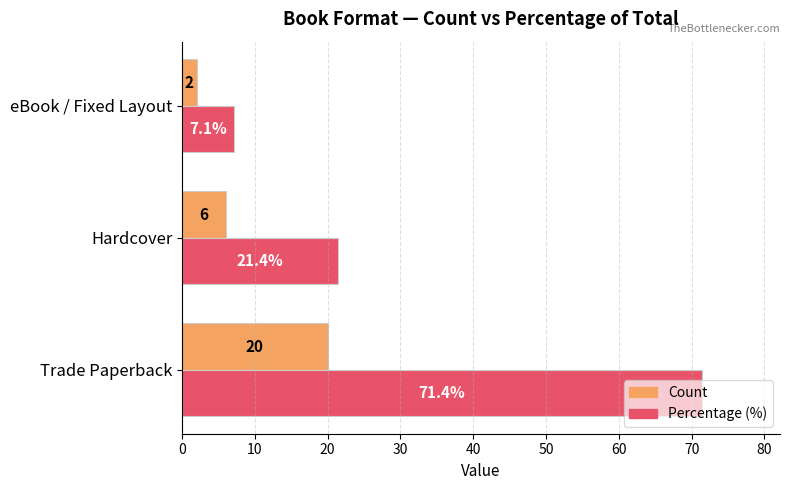

List the labels in order of Percentage (%) value, largest first.

Trade Paperback, Hardcover, eBook / Fixed Layout